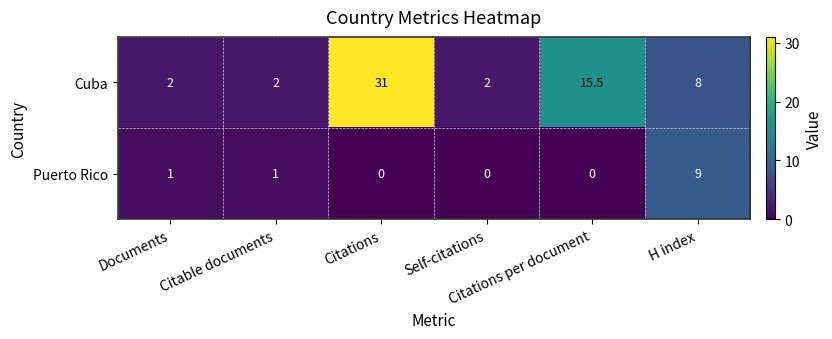

What is the sum of all Puerto Rico values?

11.0